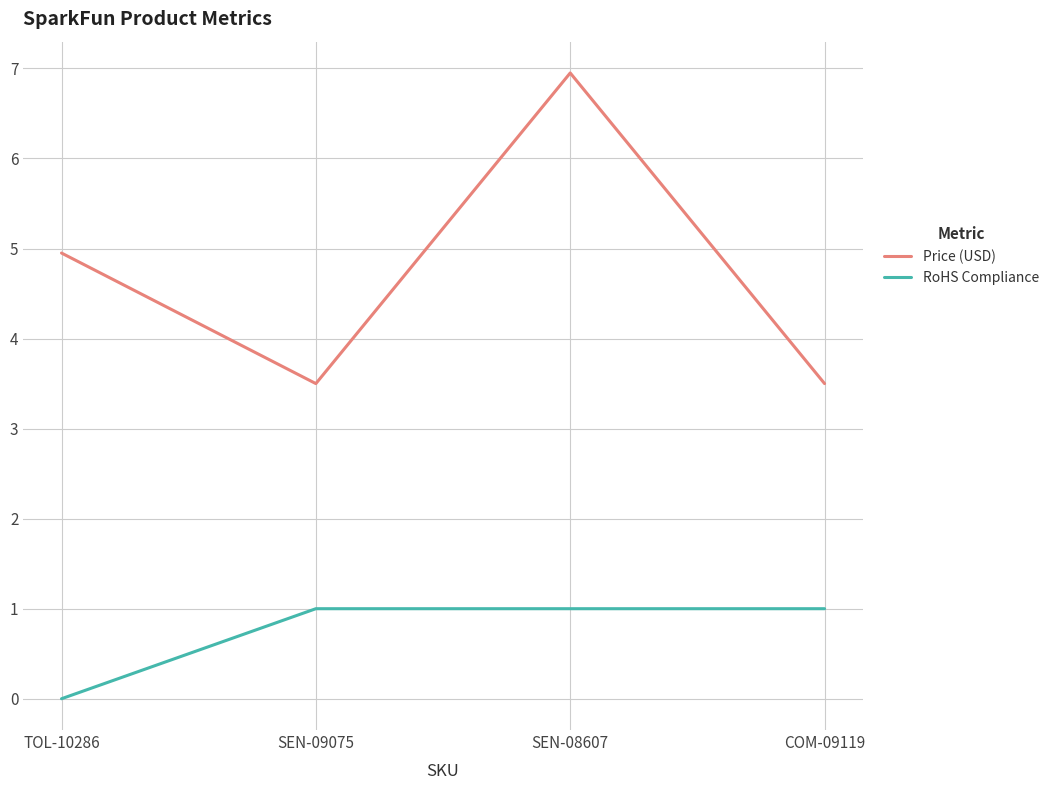

What is the sum of the RoHS Compliance values at SEN-09075 and TOL-10286?

1.0